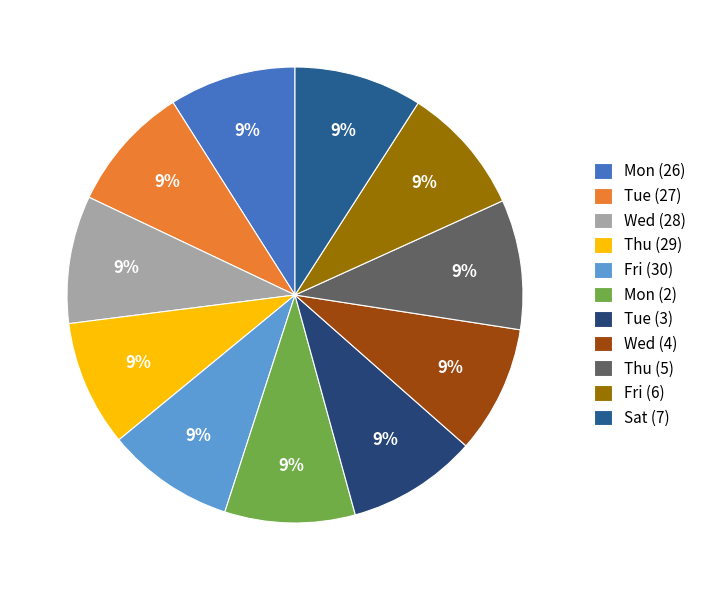

Count the number of slices in the pie.

11